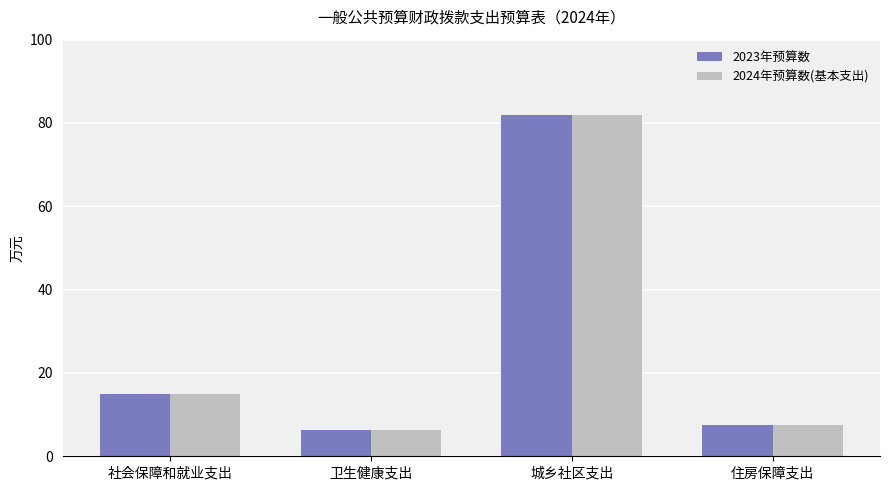

What is the maximum value shown in the chart?

81.8